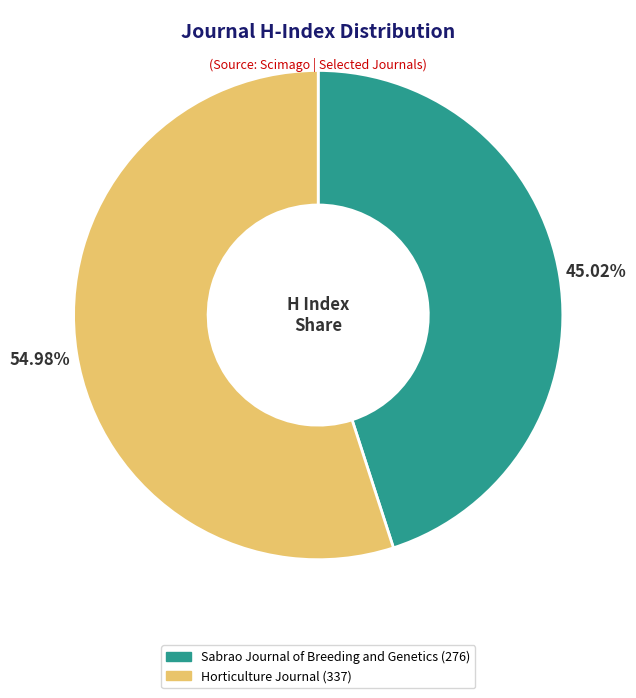

Which slice is the largest?

Horticulture Journal